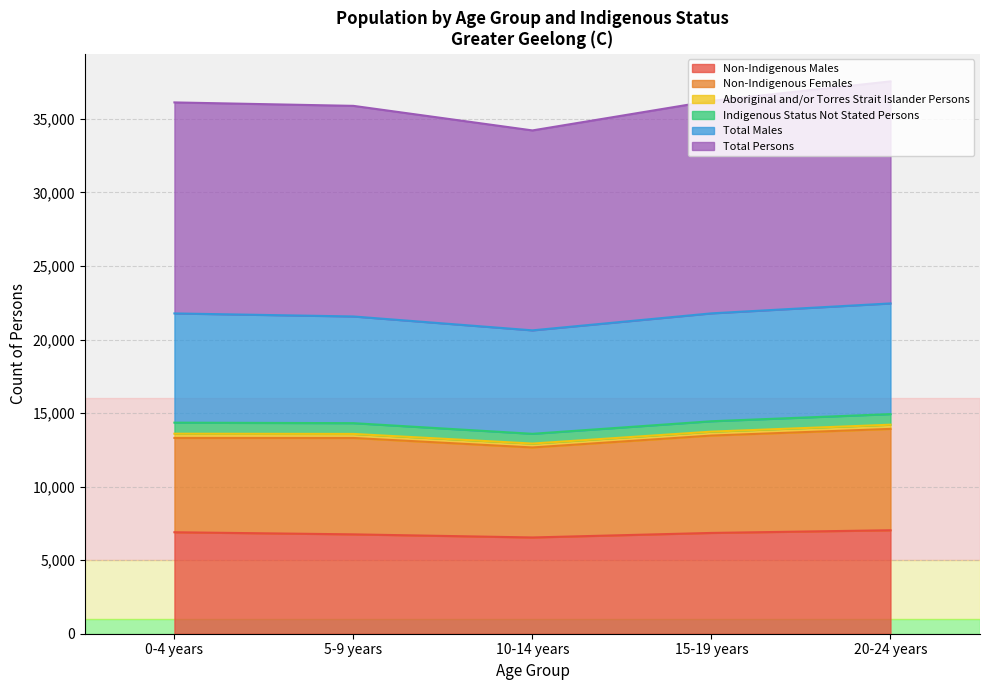

Does the chart have visible grid lines?

Yes